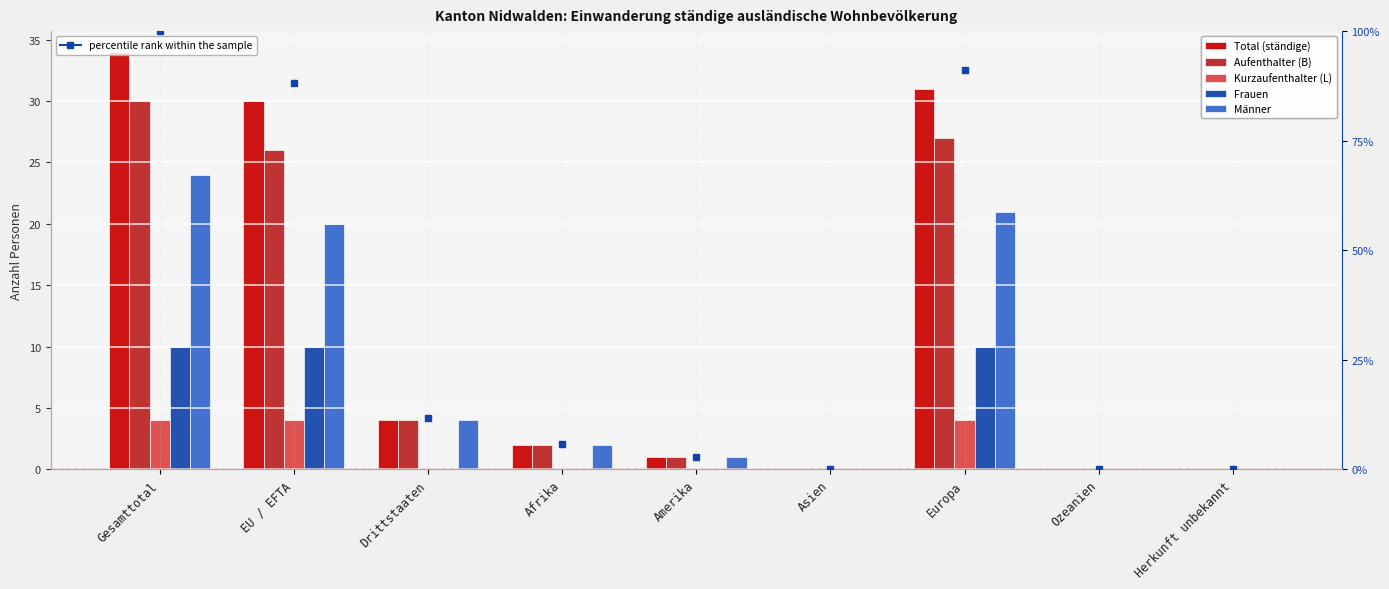

At Afrika, list the series in order from largest to smallest.

Total (ständige), Aufenthalter (B), Männer, Kurzaufenthalter (L), Frauen